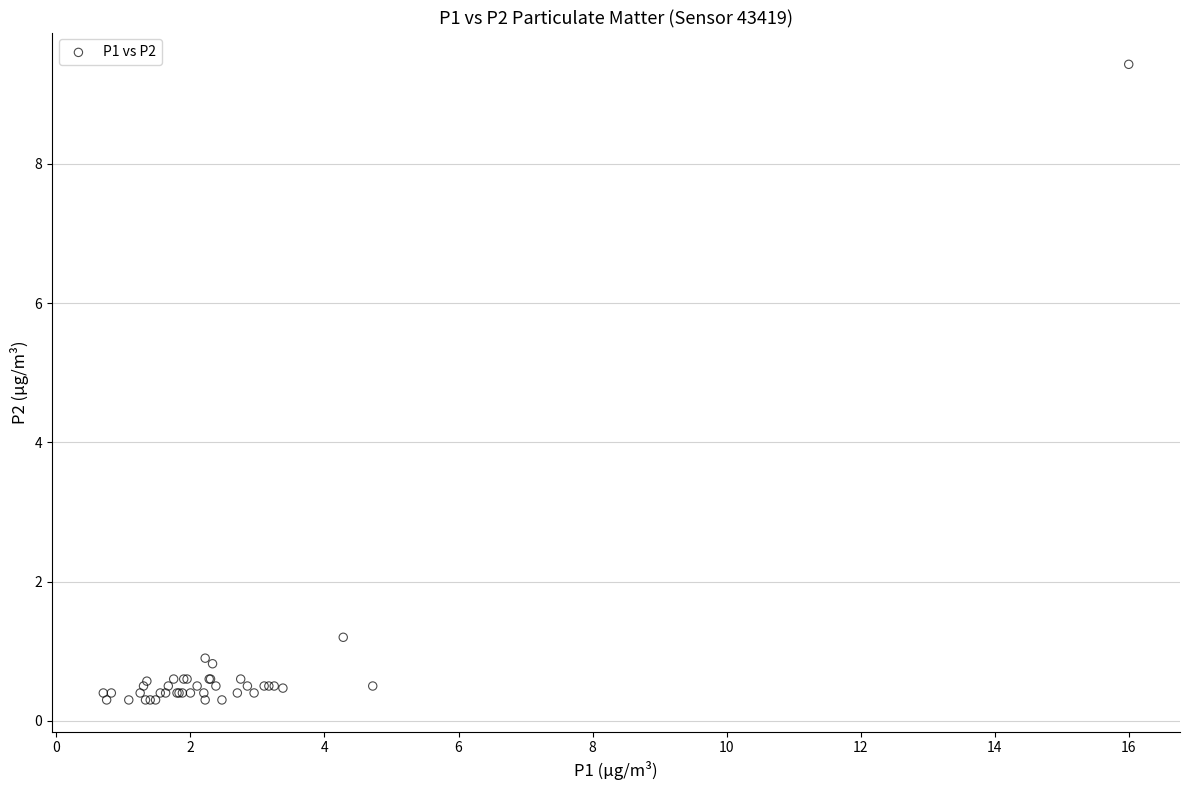

What Y value in the scatter plot is closest to 4?

1.2